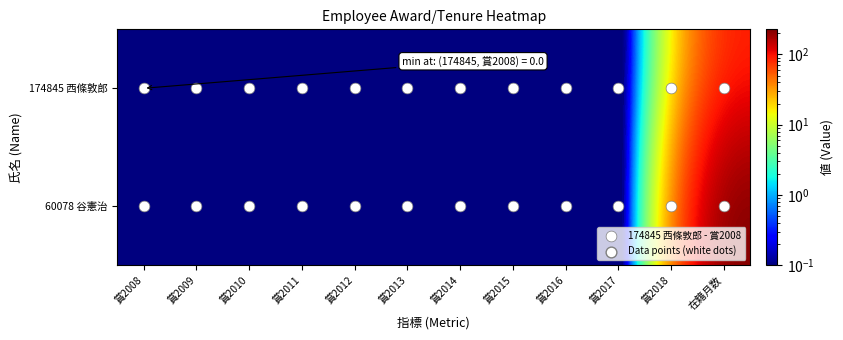

Rank the series at 賞2017 from highest to lowest value.

174845 西條敦郎, 60078 谷憲治